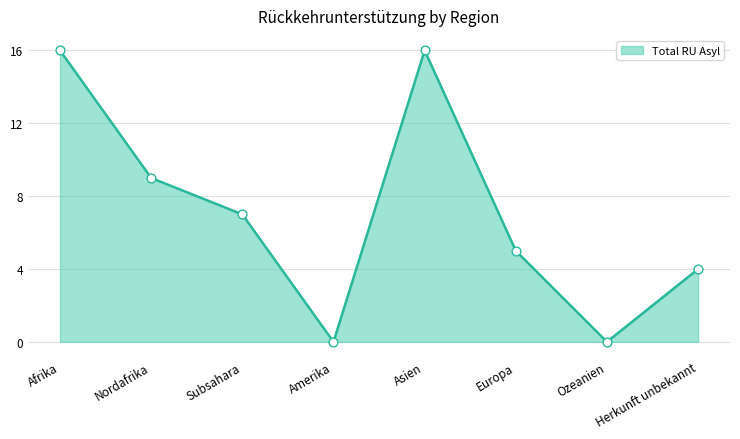

Between Amerika and Subsahara, which is larger?

Subsahara